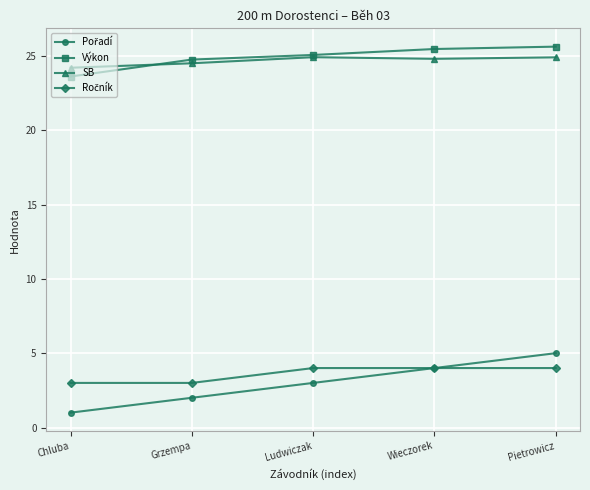

What is the label of the 3rd point from the left?

Ludwiczak